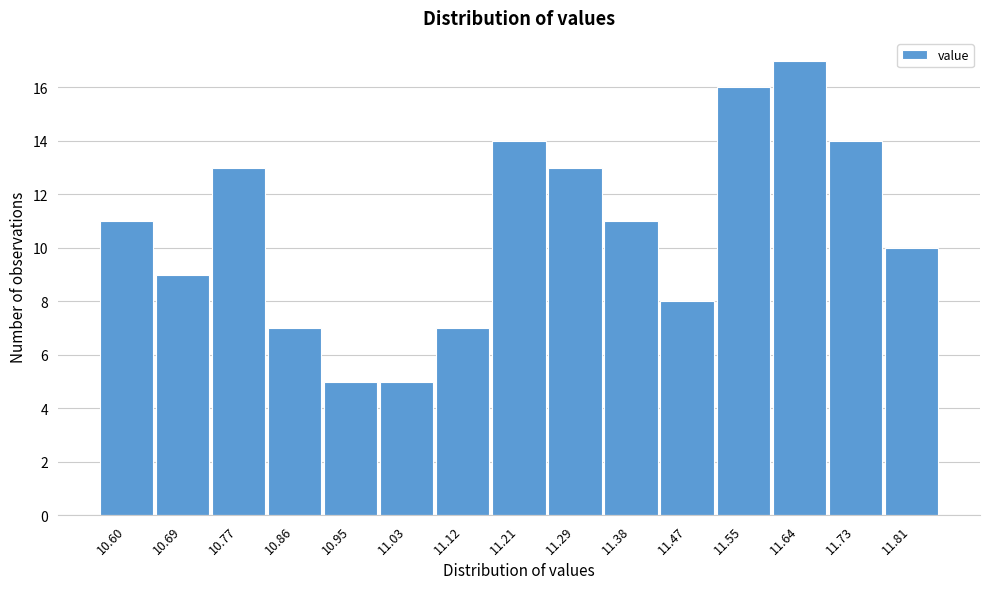

Reading right to left, transcribe all the data shown in this chart.

11.81=10	11.73=14	11.64=17	11.55=16	11.47=8	11.38=11	11.29=13	11.21=14	11.12=7	11.03=5	10.95=5	10.86=7	10.77=13	10.69=9	10.60=11